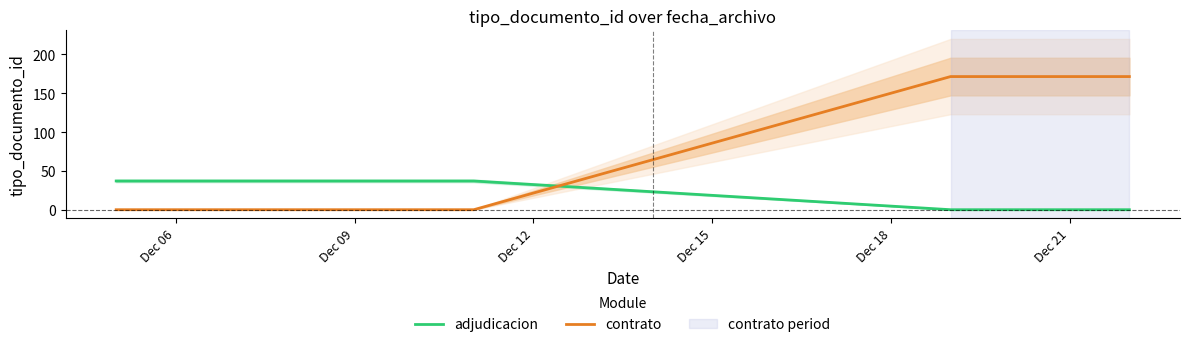

What is the value of the adjudicacion point at the 1st from the left?

37.0